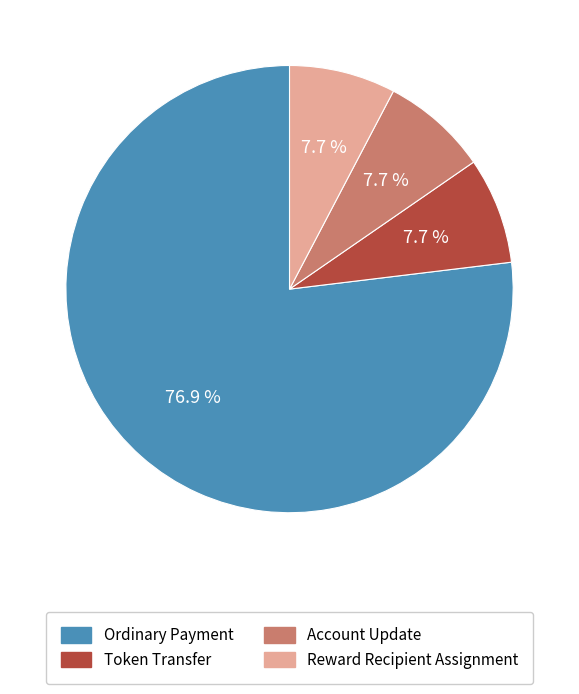

Does Ordinary Payment represent more than half of the total?

Yes